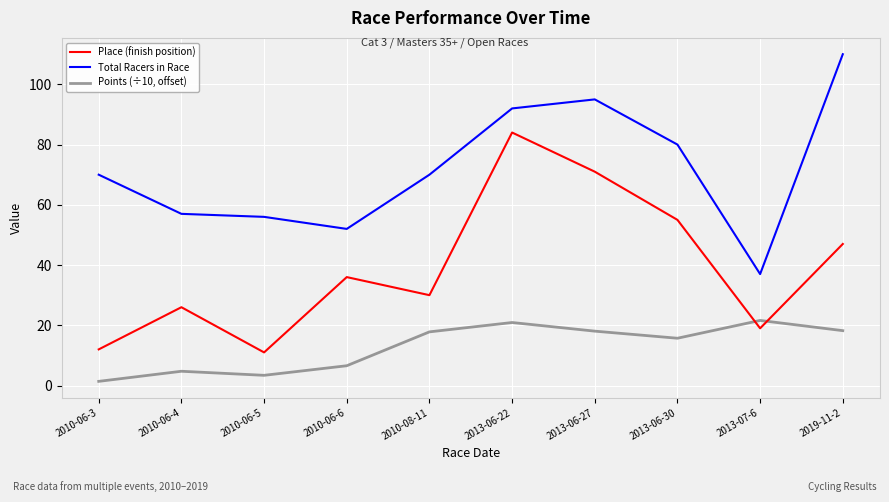

What position from the left is 2013-07-6?

9